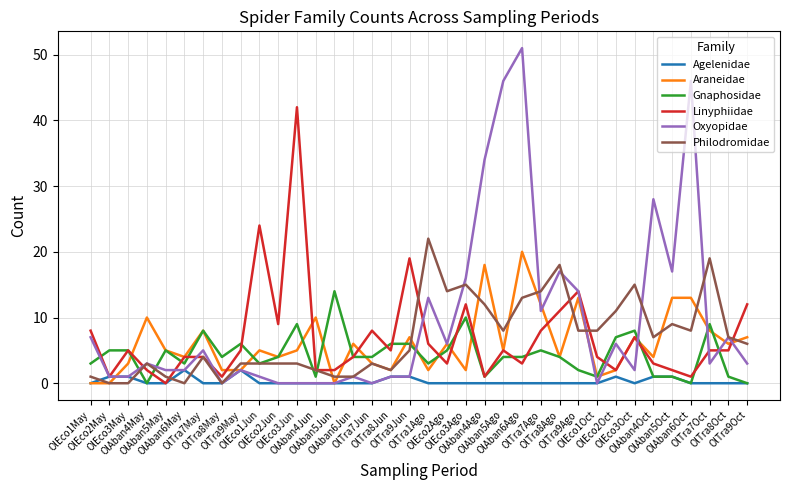

What is the total value across all series at OlTra8May?

7